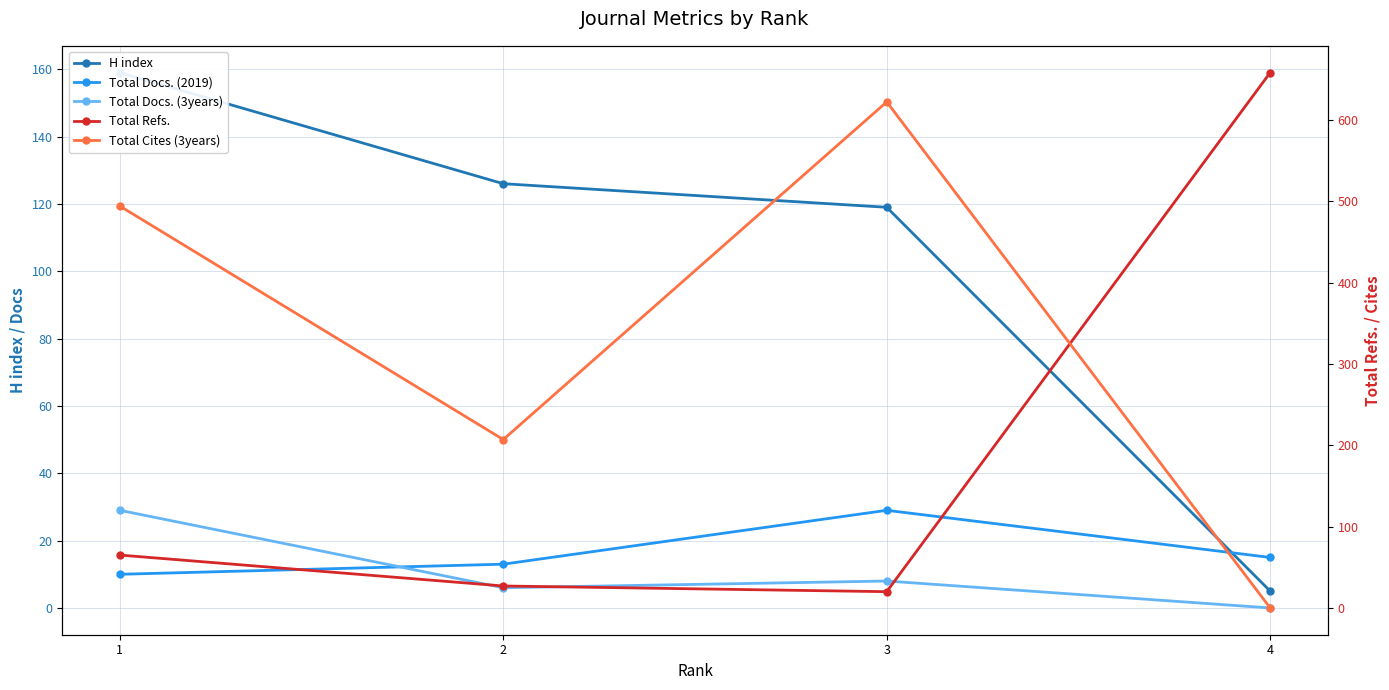

The value of Total Refs. at 3 is 20. True or false?

True